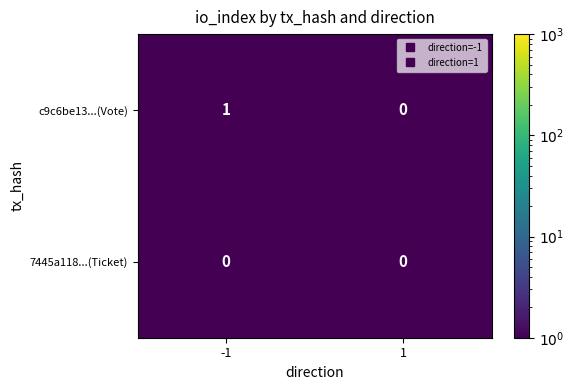

Between -1 and 1, which series saw the biggest shift?

c9c6be13...(Vote)